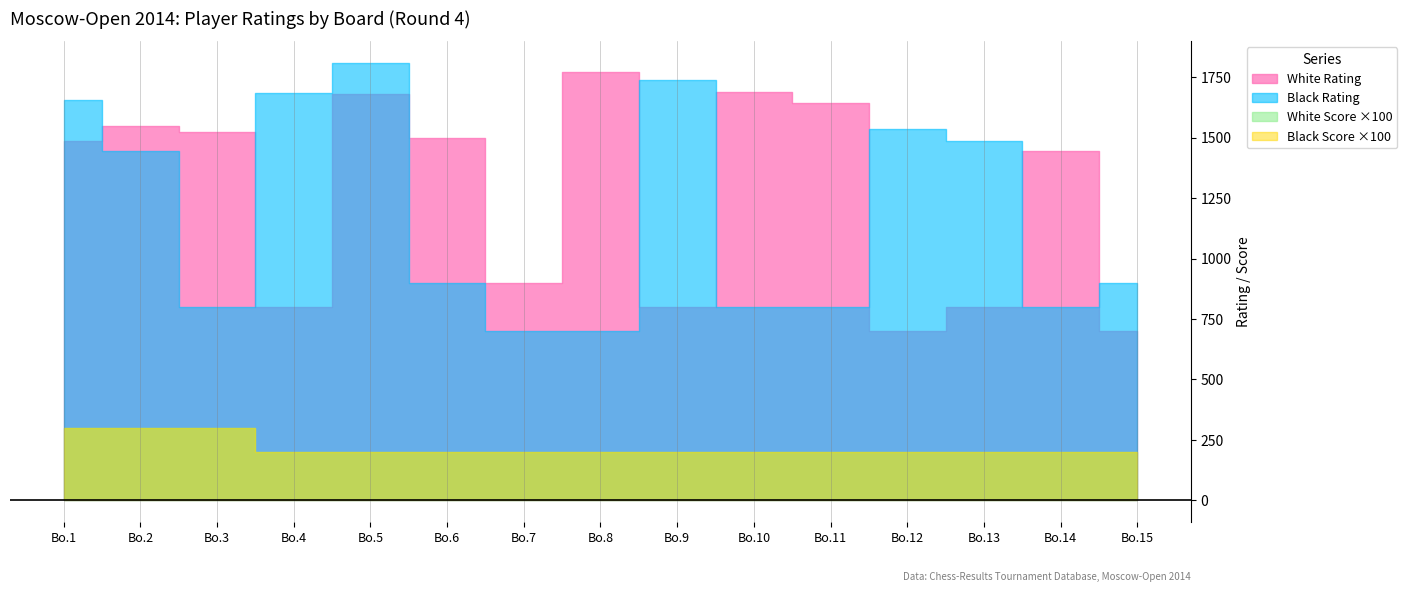

Which series has the largest total across all categories?

White Rating